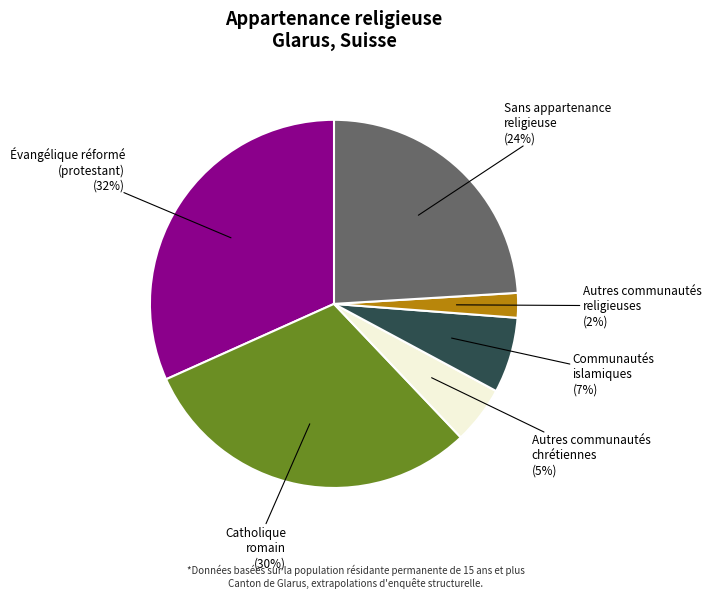

What is the ratio of the value at Sans appartenance religieuse to the value at Évangélique réformé (protestant)?

0.8